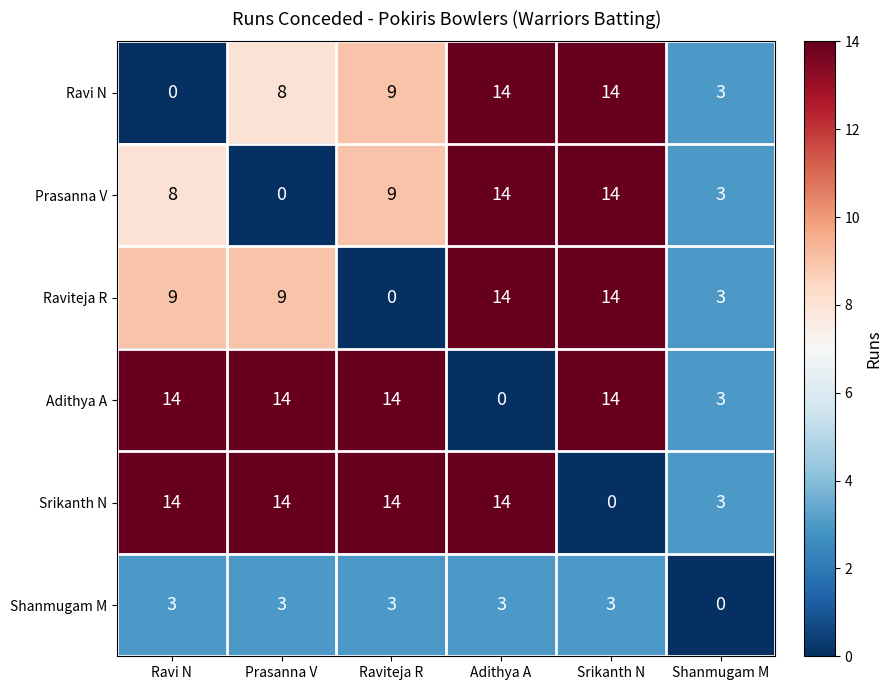

What is the spread (max minus min) of values at Ravi N?

14